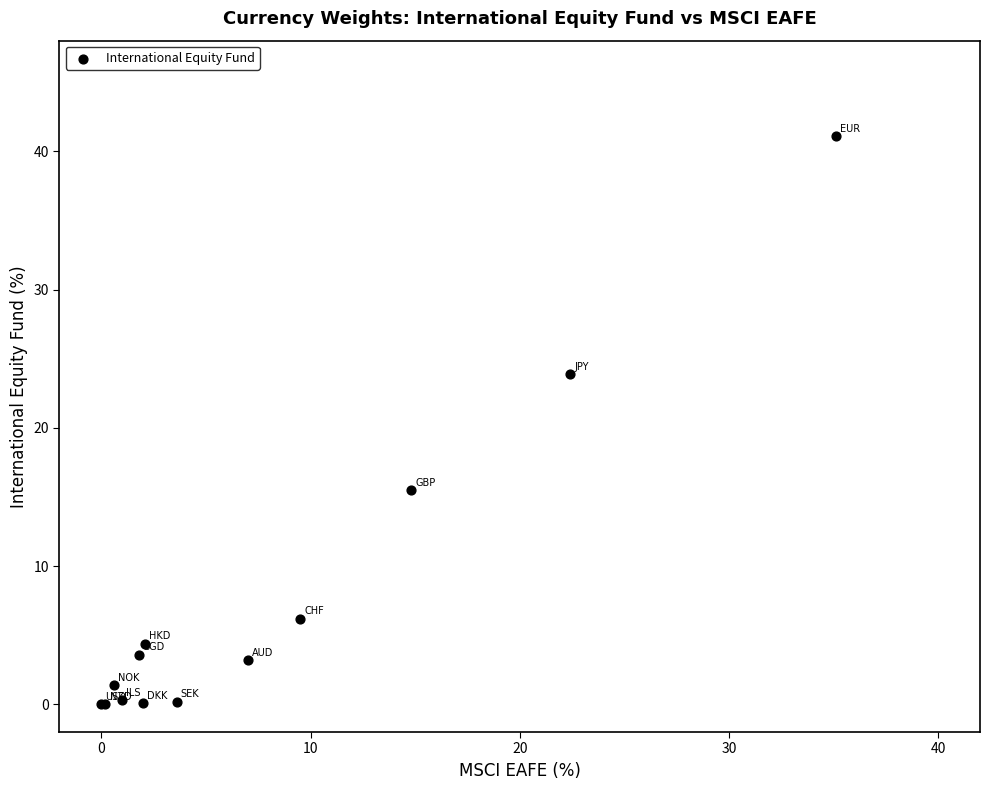

What Y value in the scatter plot is closest to 20?

23.9